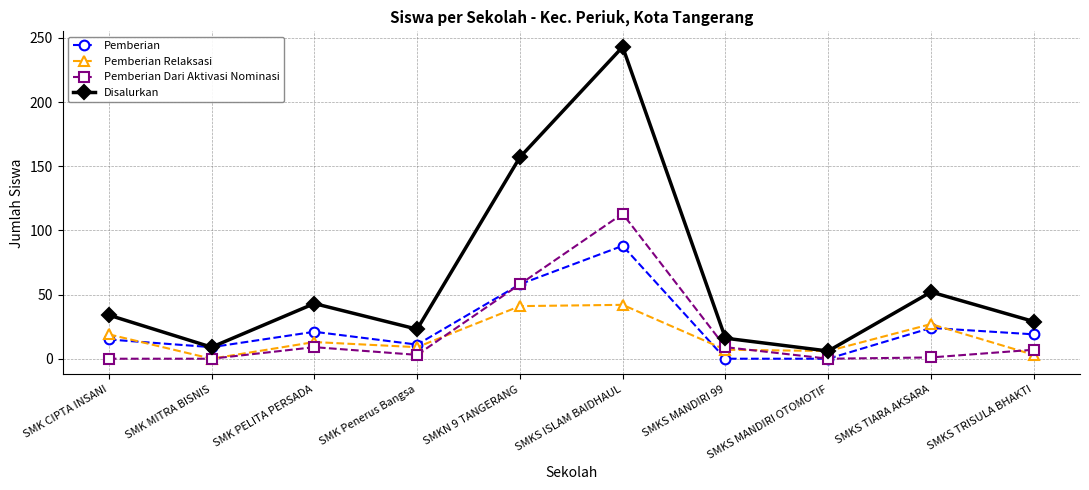

What is the approximate value of Pemberian Relaksasi at SMKS MANDIRI 99?

7